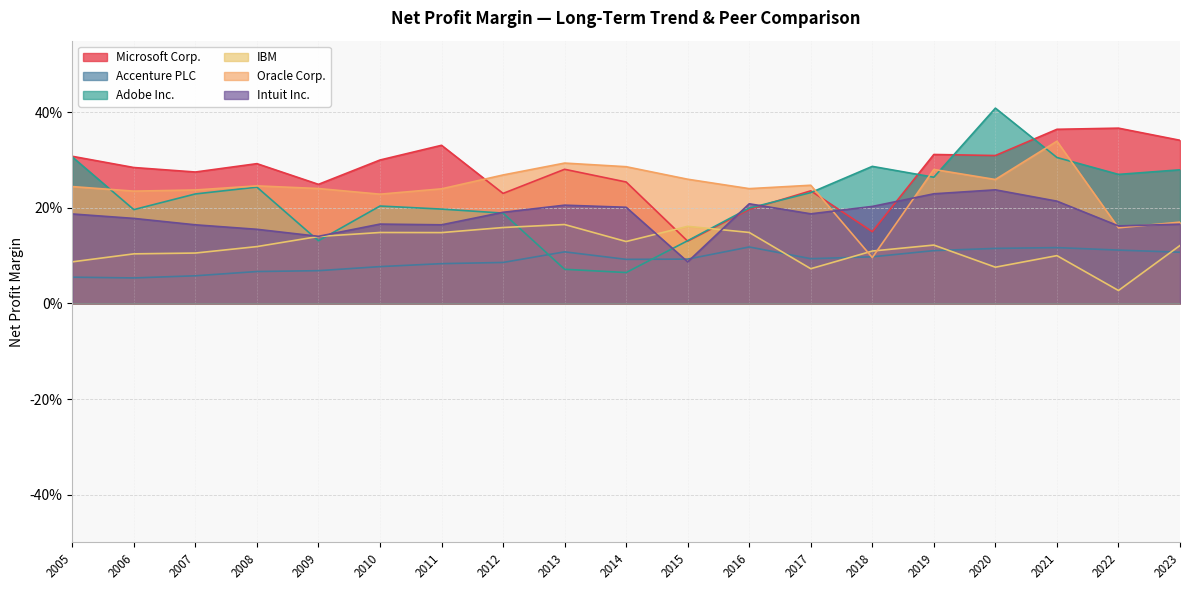

In Adobe Inc., how many points are lower than both neighbors (excluding endpoints)?

5